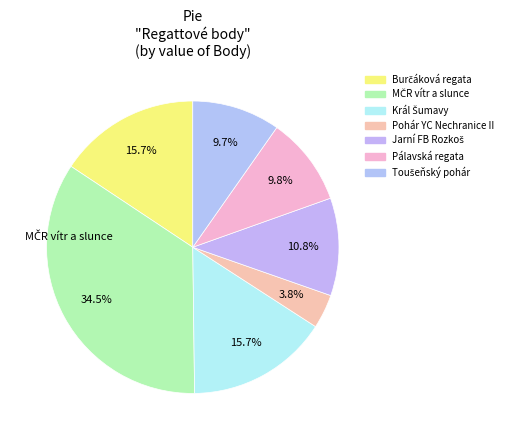

How many segments does this pie chart have?

7